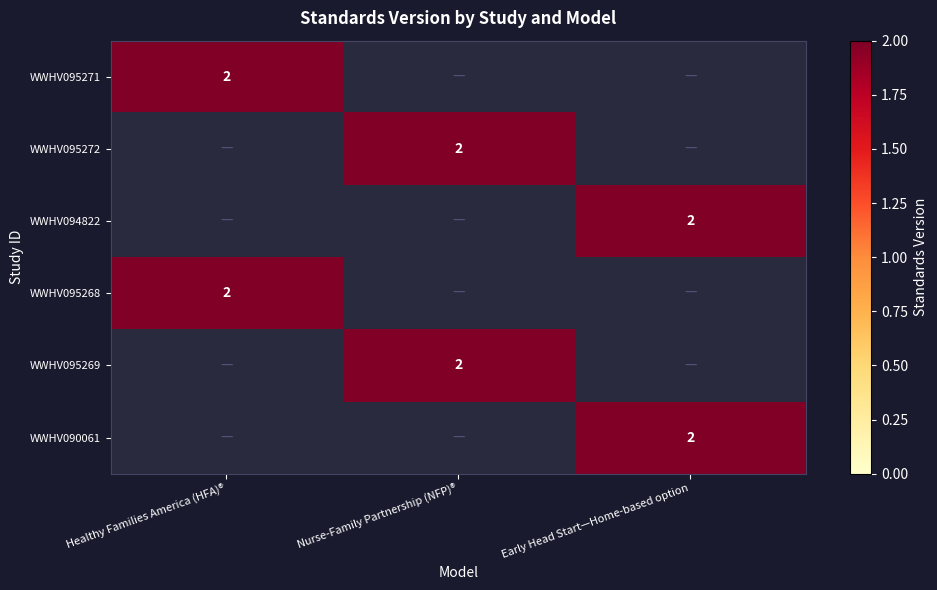

At which category does the chart reach its peak across all series?

Healthy Families America (HFA)®